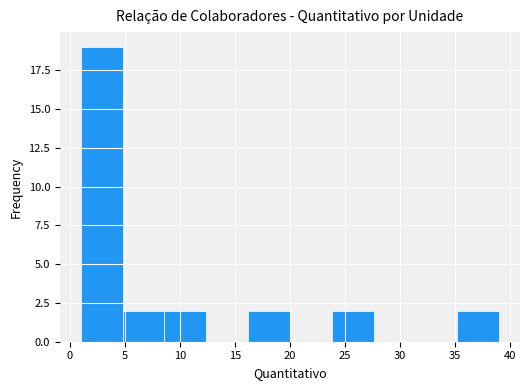

Reading left to right, list every bar in this chart as the range it spans on the x-axis followed by its height. Neither the bar edges nor the heights are printed on the chart, so give them approximately, as read against the axes.

1.0 to 4.8: 19
4.8 to 8.6: 2
8.6 to 12.4: 2
12.4 to 16.2: 0
16.2 to 20.0: 2
20.0 to 23.8: 0
23.8 to 27.6: 2
27.6 to 31.4: 0
31.4 to 35.2: 0
35.2 to 39.0: 2